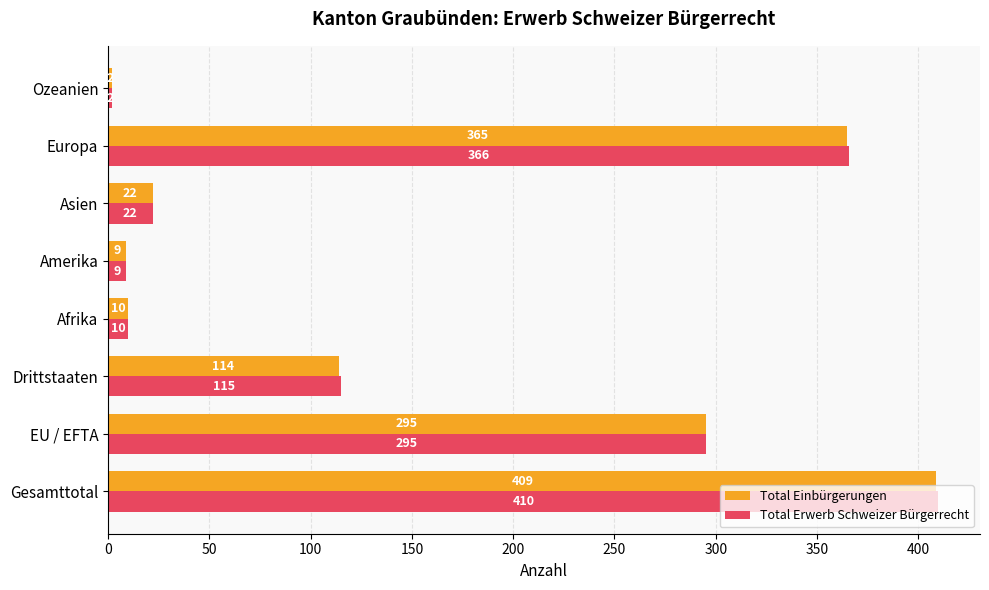

Which category has the lowest value in the Total Einbürgerungen series?

Ozeanien